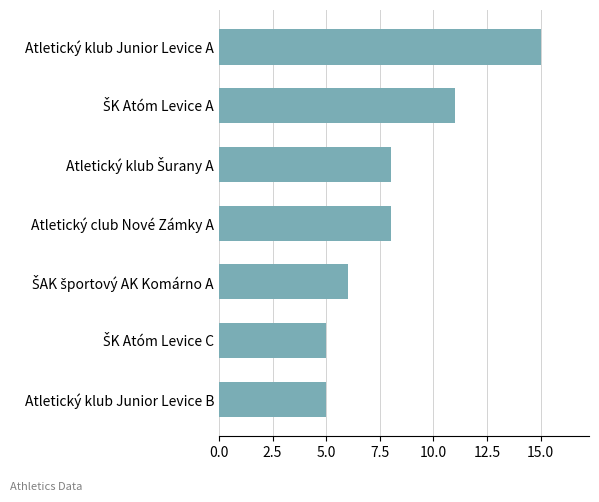

What is the value of the 1st bar from the top?

15